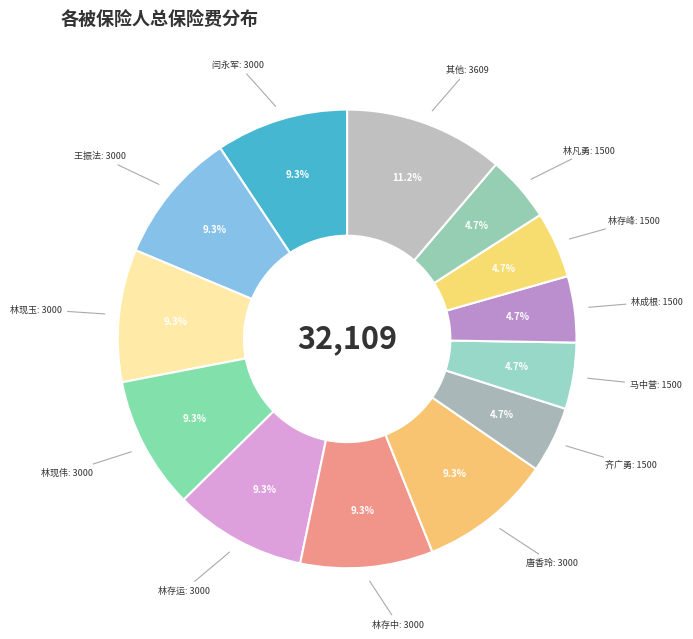

Does 林存峰 represent more than half of the total?

No